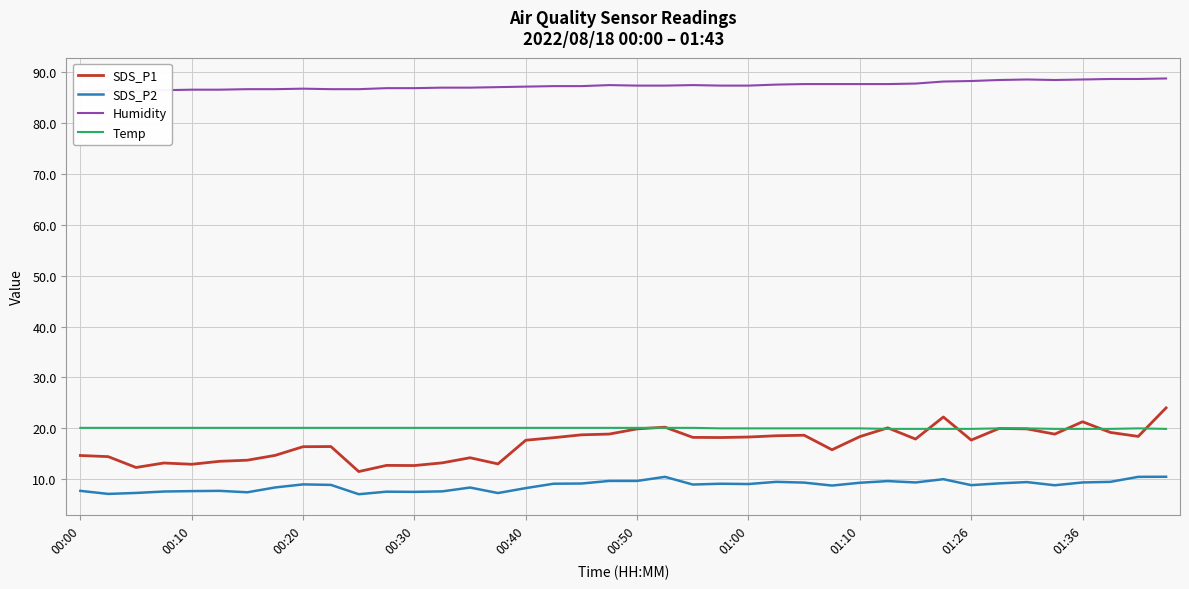

At 15, list the series in order from largest to smallest.

Humidity, Temp, SDS_P1, SDS_P2